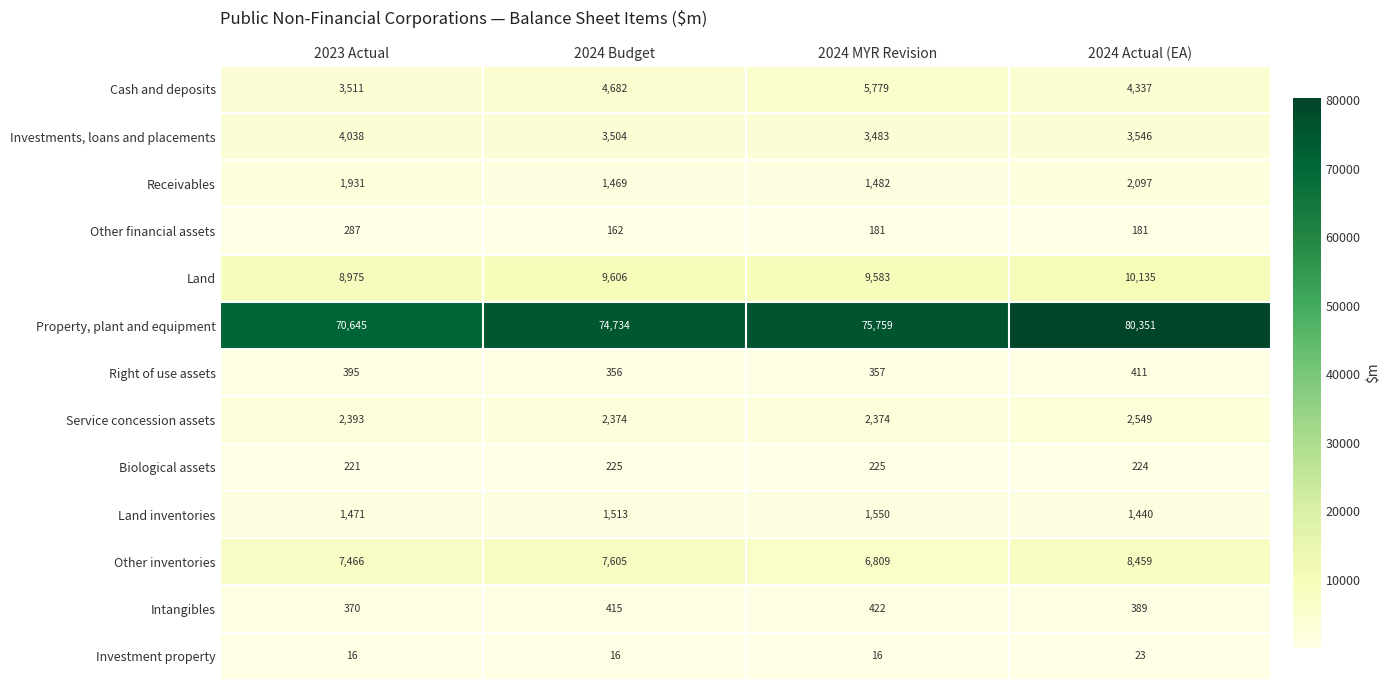

What is the difference between the highest and lowest values at 2024 Actual (EA)?

80328